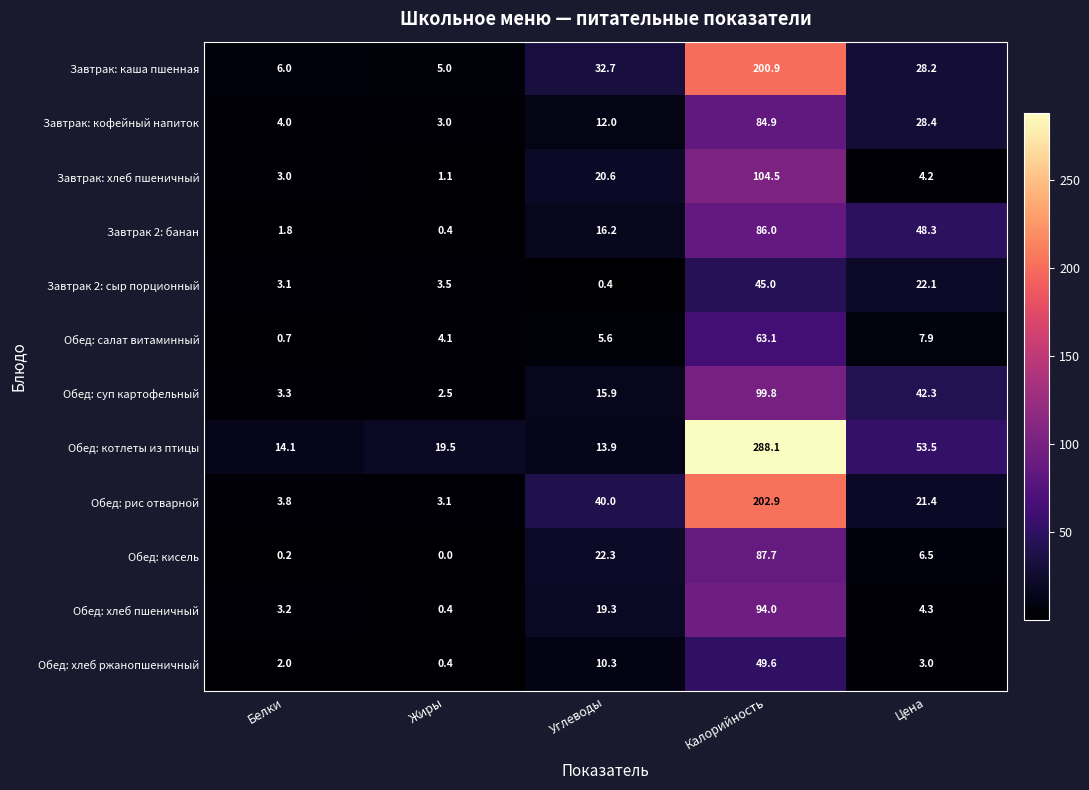

What is the average value of the Обед: котлеты из птицы series?

77.8